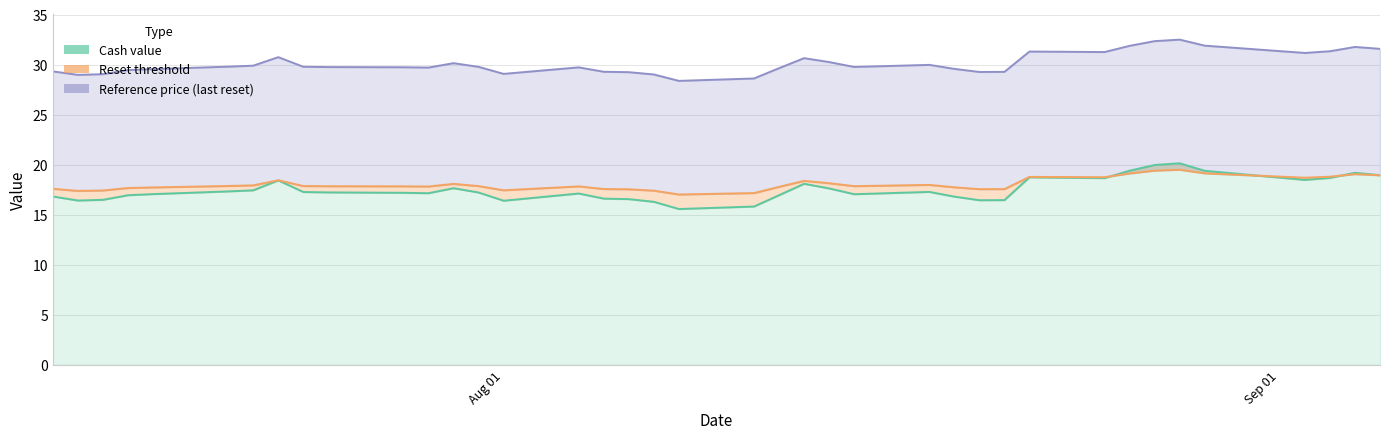

True or false: Reference price (last reset) has more than 2 interior local peaks.

True